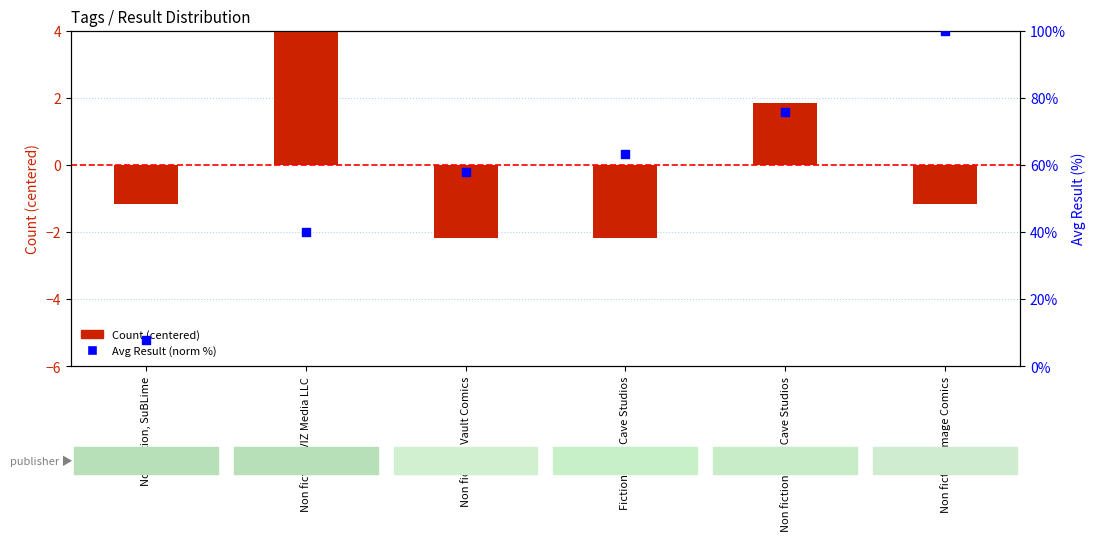

Which series has the largest Y range (max minus min)?

Avg Result (norm %)